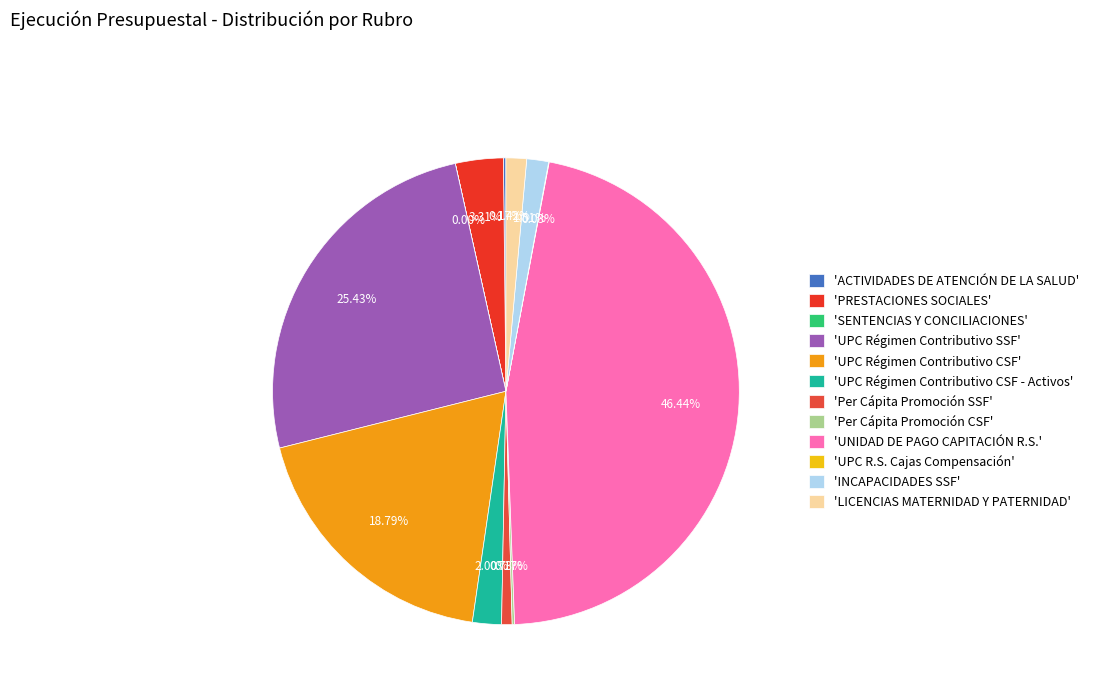

Is there a majority slice in this chart?

No